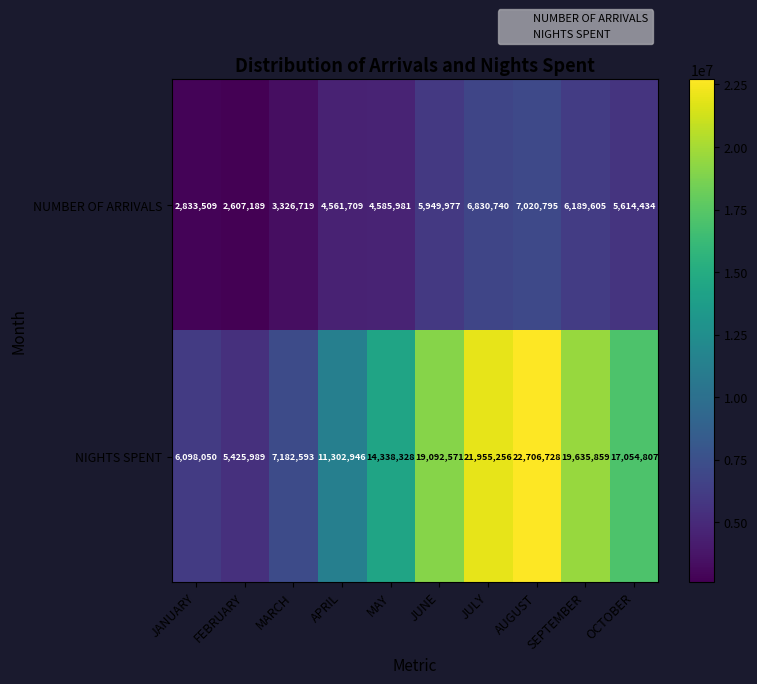

What is the minimum value shown in the chart?

2607189